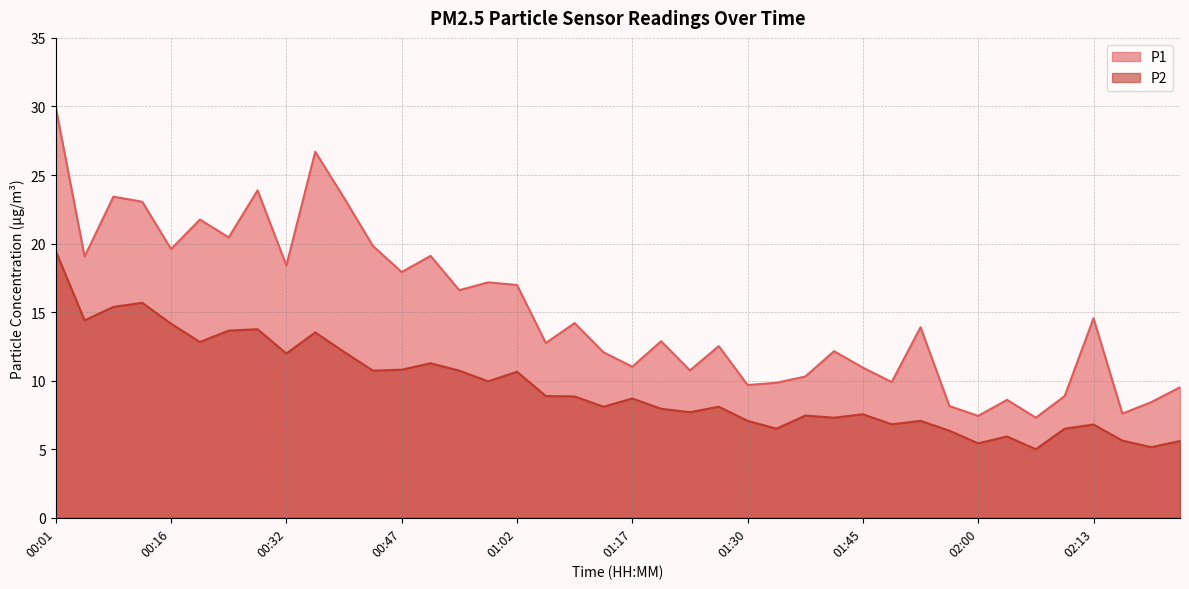

What is the sum of the P1 values at 01:53 and 01:57?

22.1